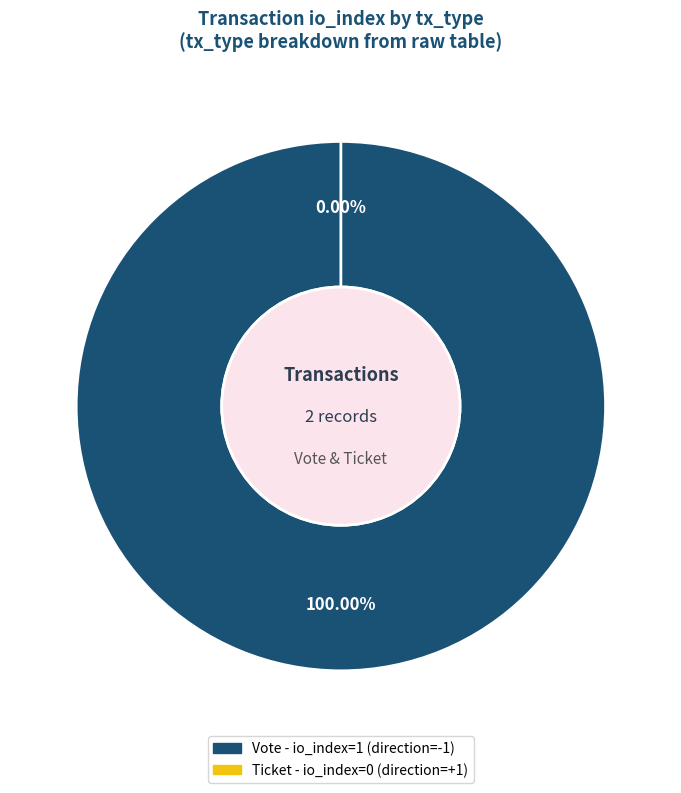

True or false: Vote (io_index=1) accounts for 99% of the total.

False